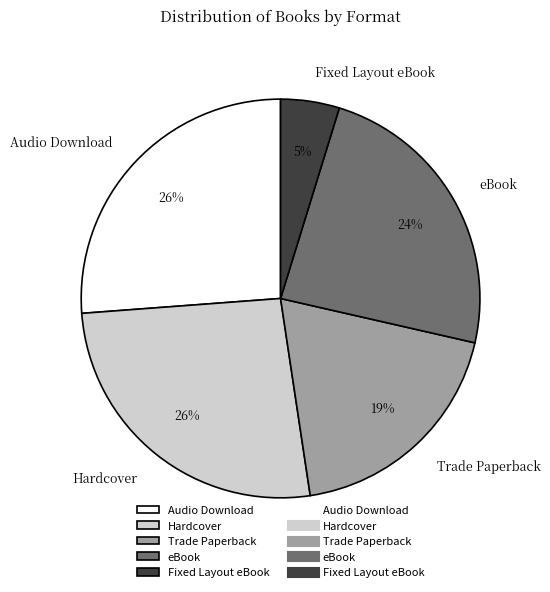

Is there a majority slice in this chart?

No